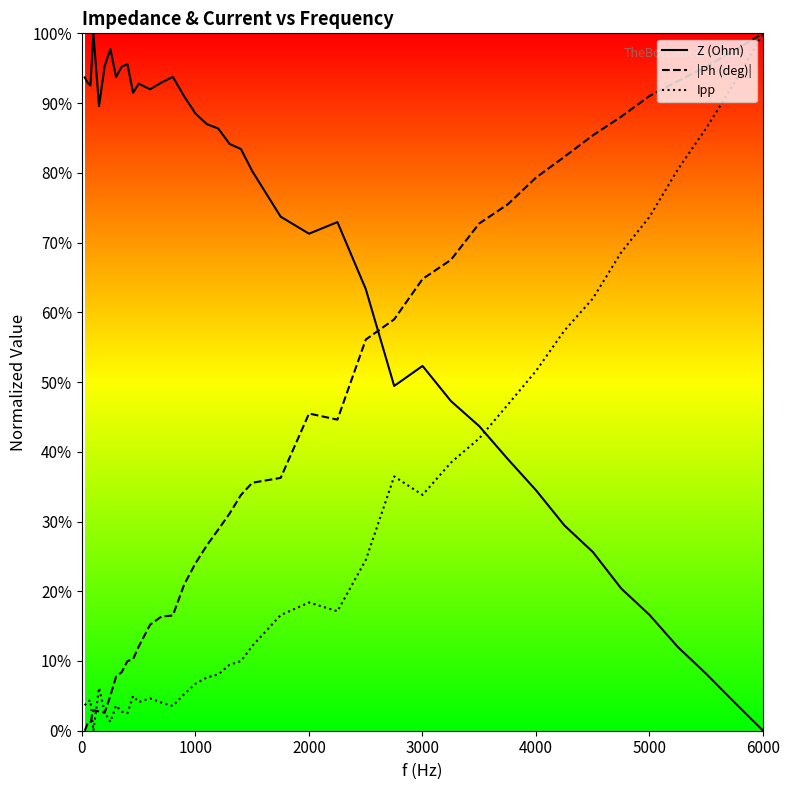

True or false: Ipp and Z (Ohm) intersect in this chart.

True